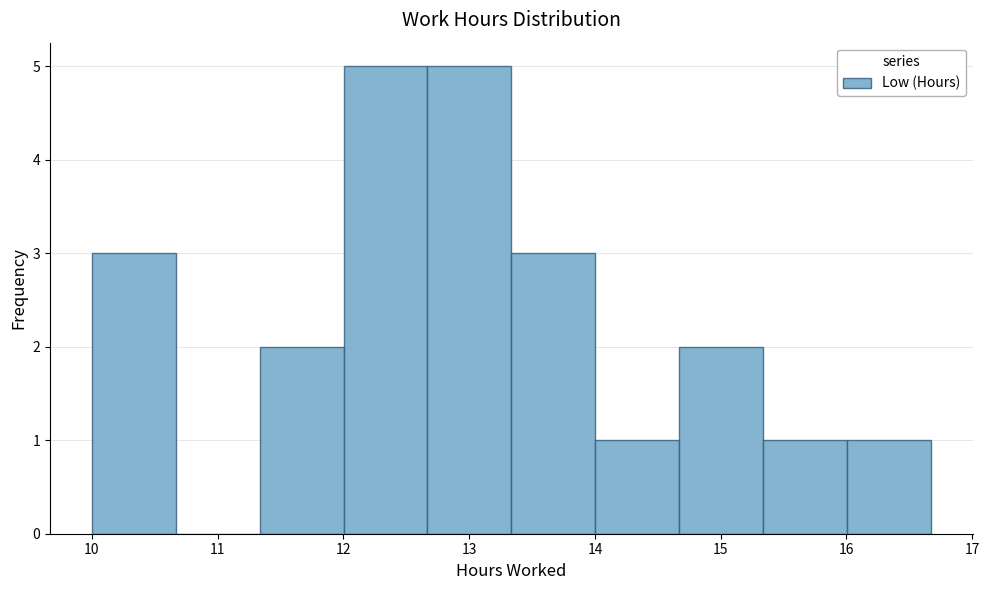

How tall is the bar that spans 14.7 to 15.3 on the x-axis? Neither the bar edges nor the heights are printed on the chart, so give them approximately, as read against the axes.

2